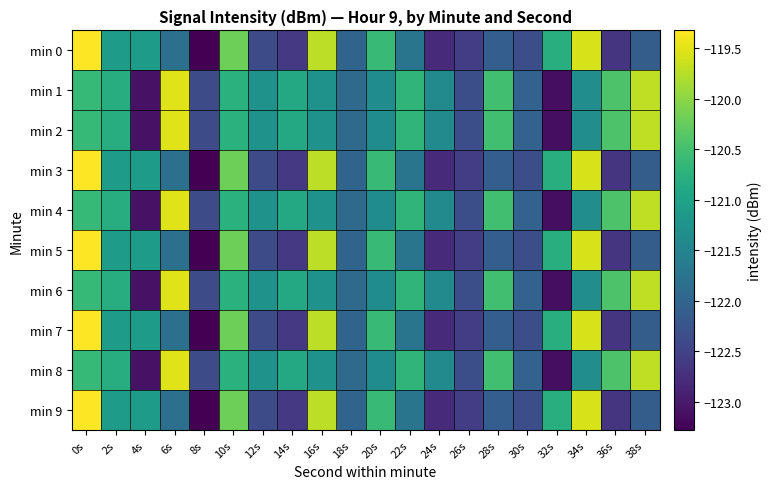

Which series has the largest range (max minus min)?

min 0